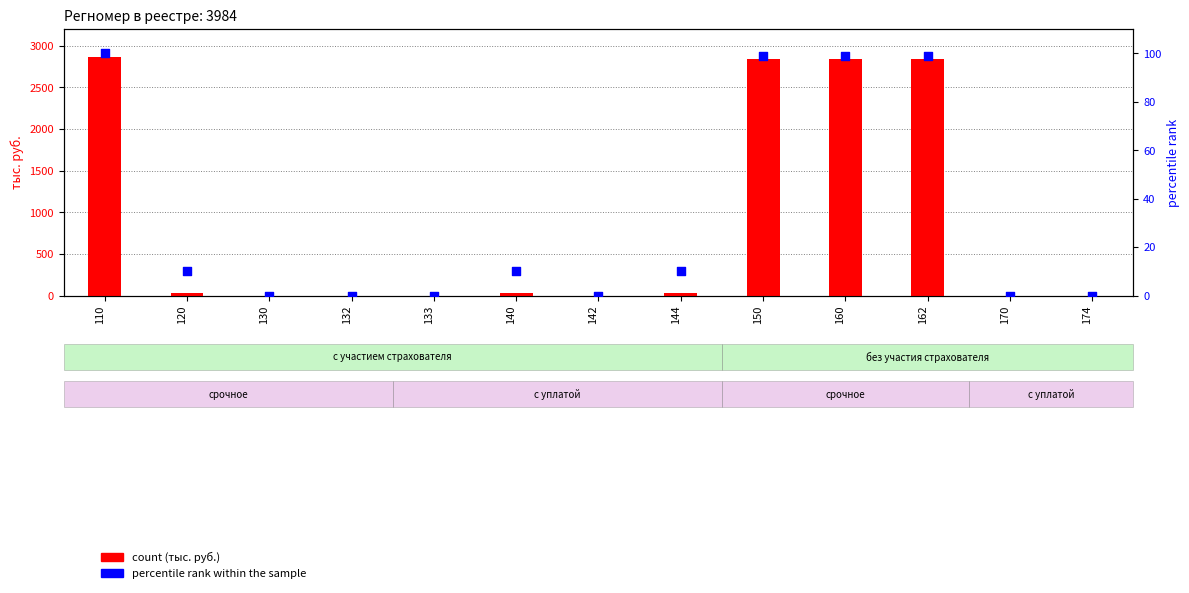

What are all the series names shown in the legend?

count, percentile rank within the sample